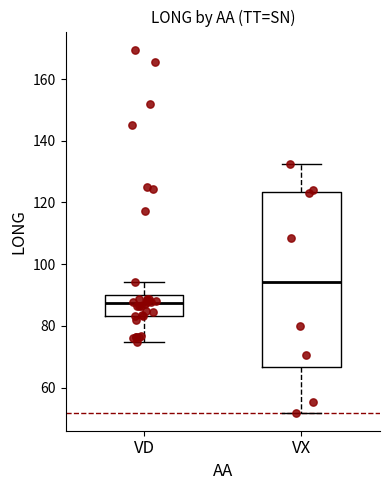

Reading left to right, transcribe this box plot: for each box, give where its median line is, the range the box spans, and where its two whiskers end, as read against the y-axis. The values are not printed on the chart, so give them approximately, as read against the axis.

VD: median 88, box 84 to 90, whiskers 74 to 94
VX: median 94, box 66 to 124, whiskers 52 to 132